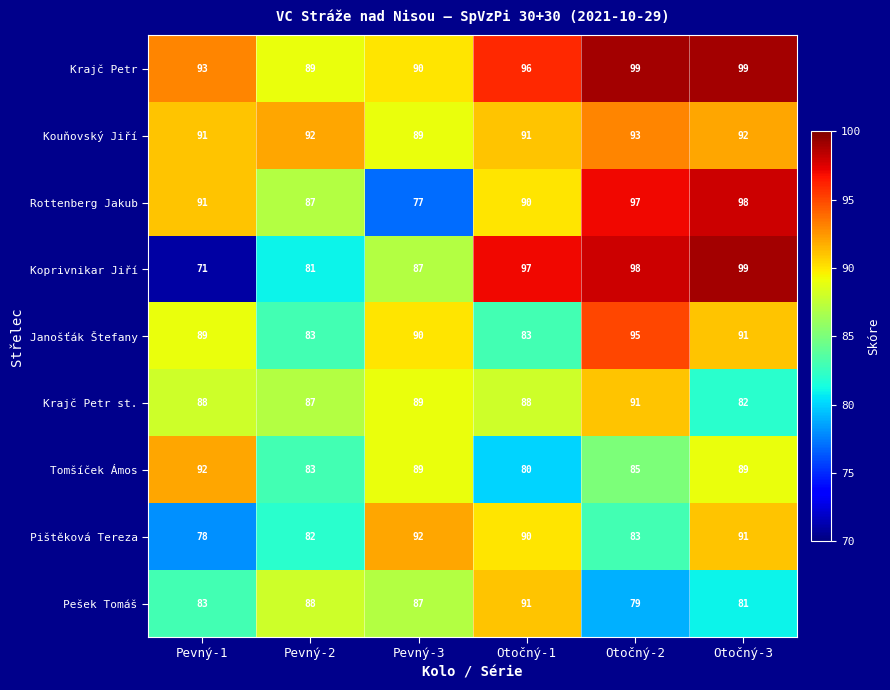

What is the difference between the highest and lowest values at Otočný-1?

17